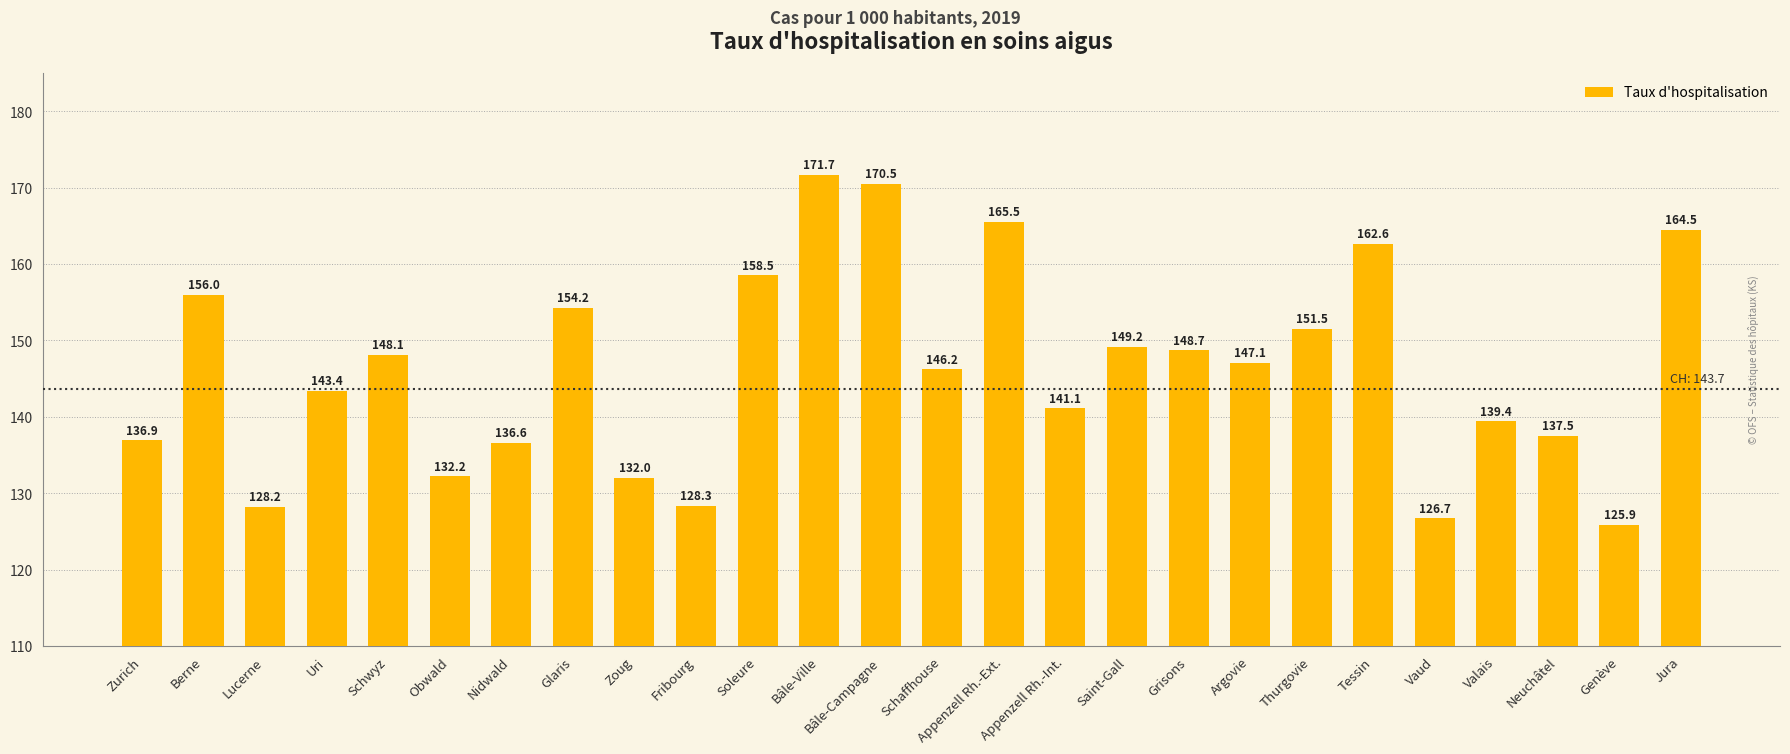

Reading right to left, list all the values displayed in this chart.

164.5	125.9	137.5	139.4	126.7	162.6	151.5	147.1	148.7	149.2	141.1	165.5	146.2	170.5	171.7	158.5	128.3	132.0	154.2	136.6	132.2	148.1	143.4	128.2	156.0	136.9